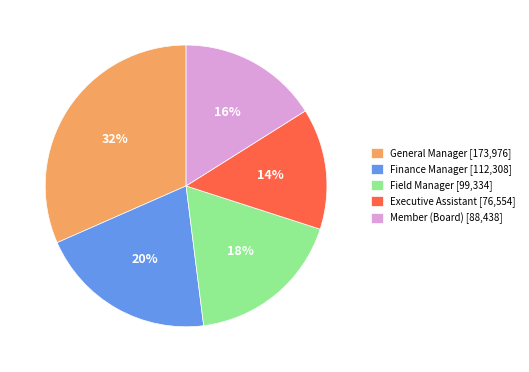

The Executive Assistant slice represents 9% of the pie. True or false?

False